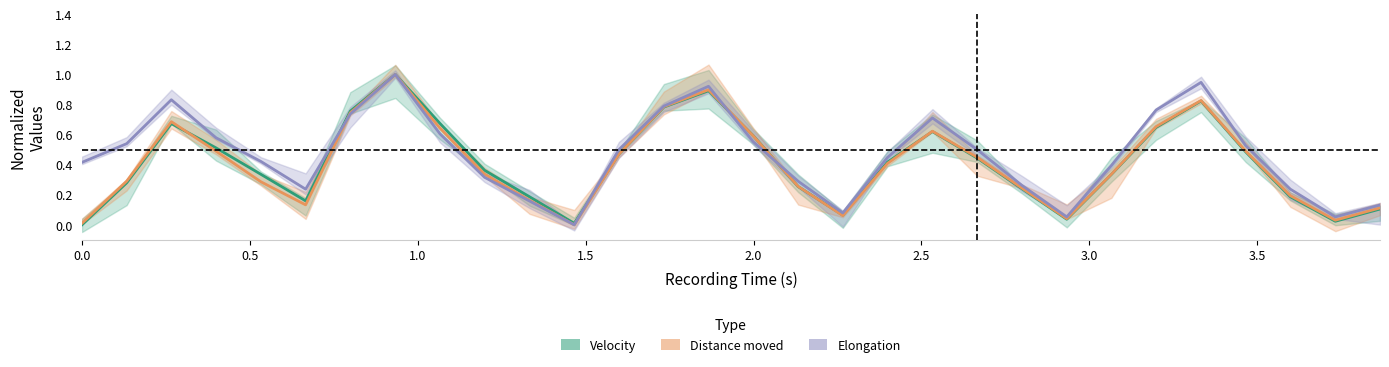

What is the average value of the Distance moved series?

0.4